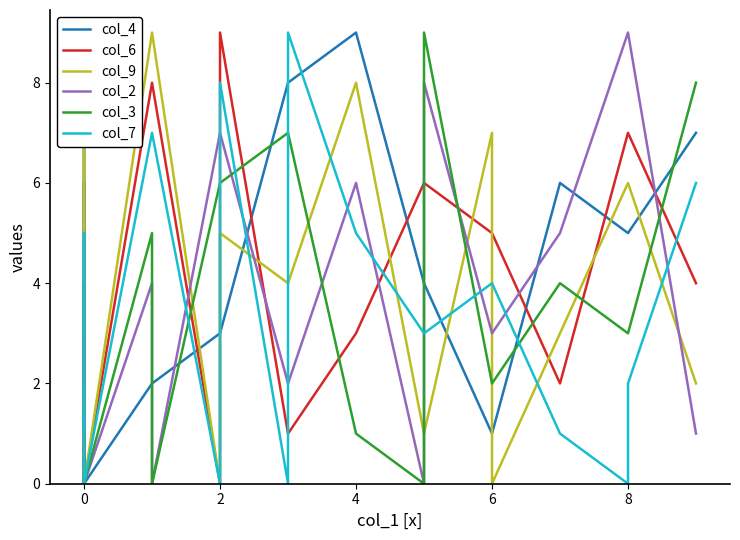

How many intersections are there between col_6 and col_9?

7